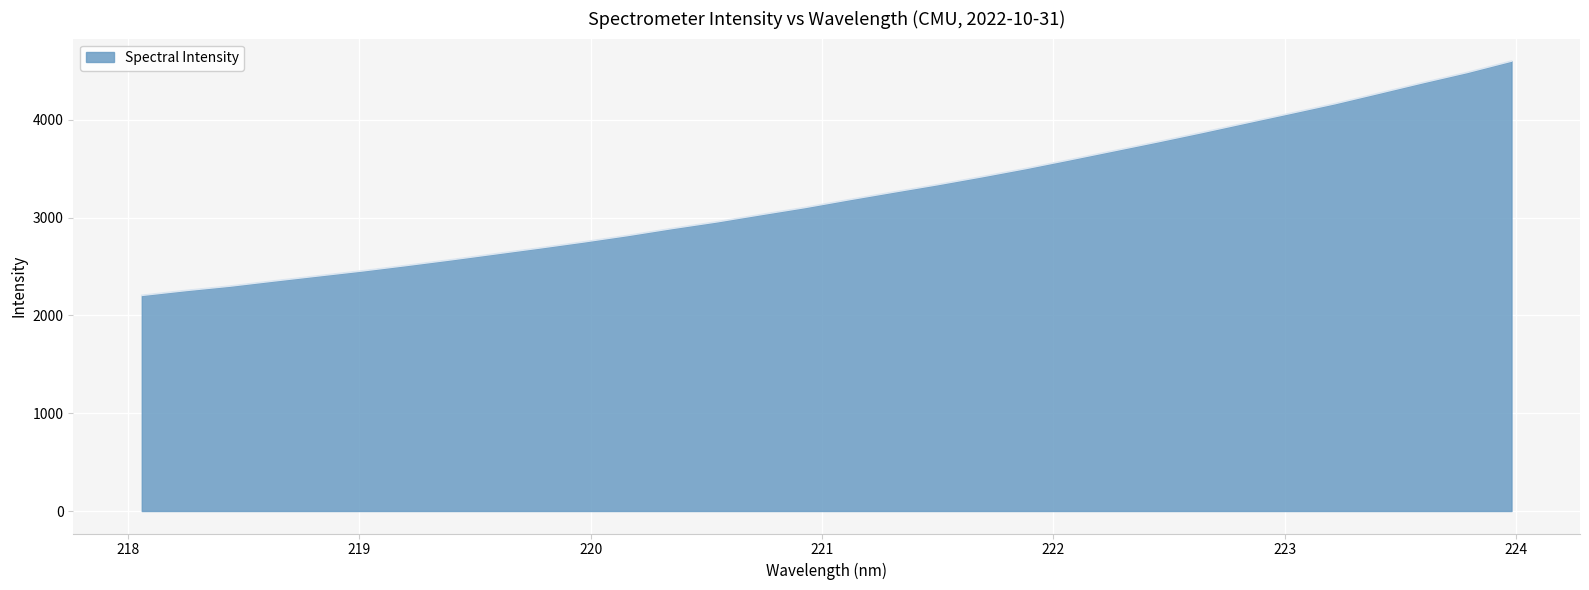

What is the smallest value displayed?

2205.1